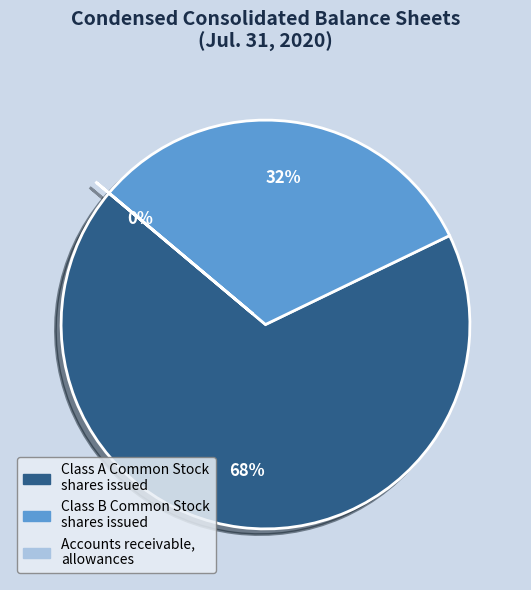

To the nearest percent, what is the difference between the largest and smallest slice percentages?

68%